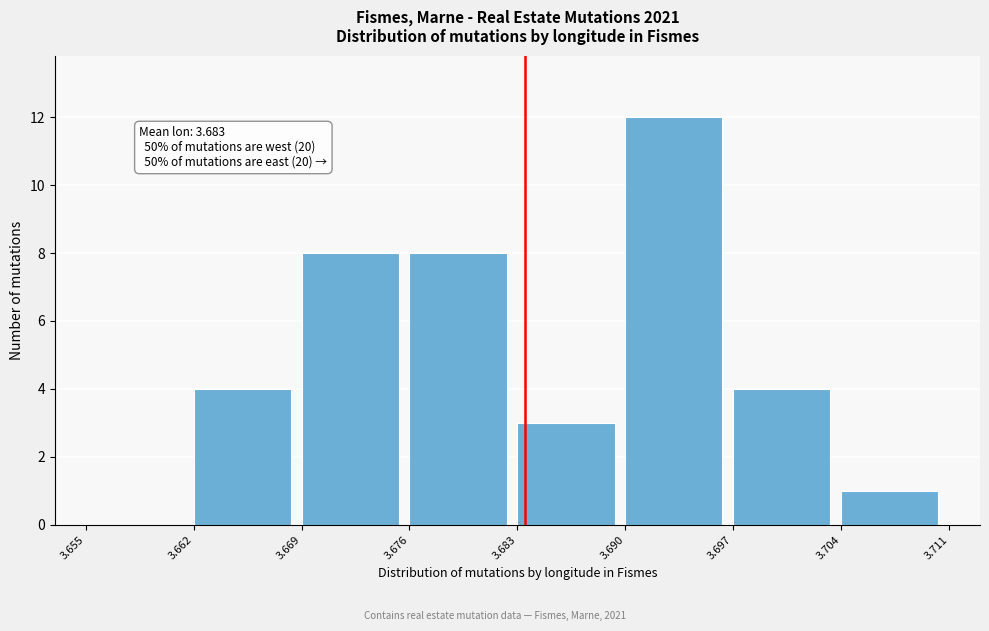

Which range on the x-axis has the tallest bar?

3.690 to 3.697